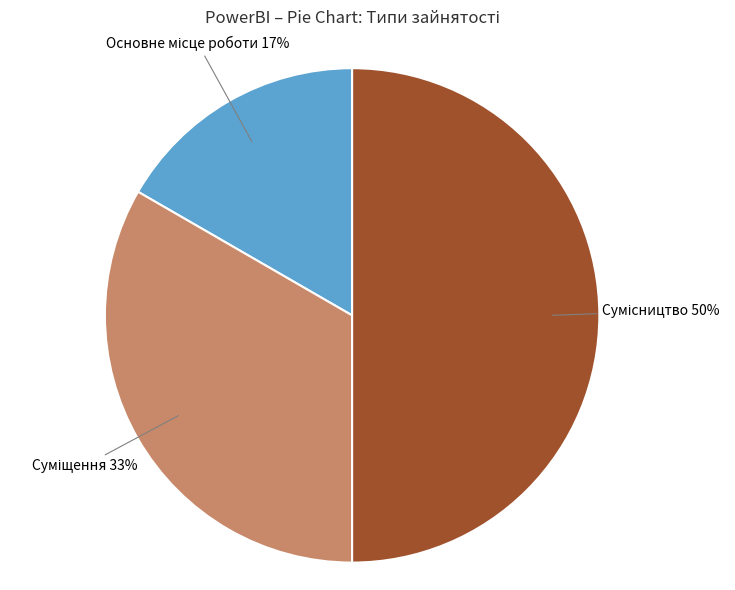

To the nearest percent, what is the average slice percentage?

33%